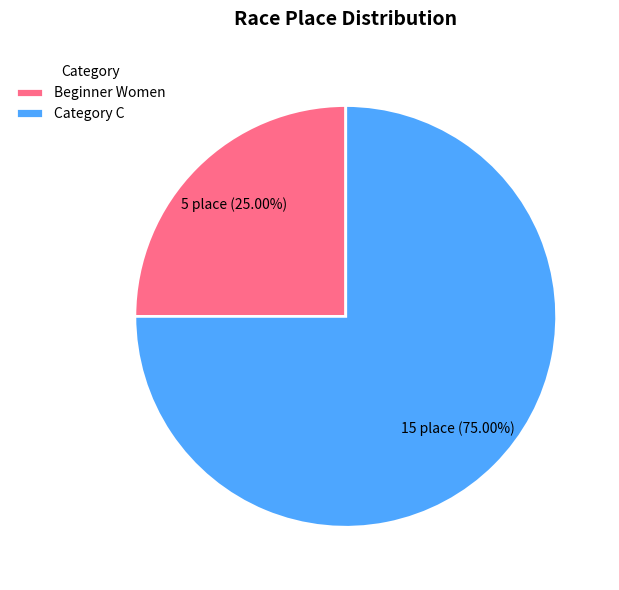

Is it true that Beginner Women is 30% of the pie?

False